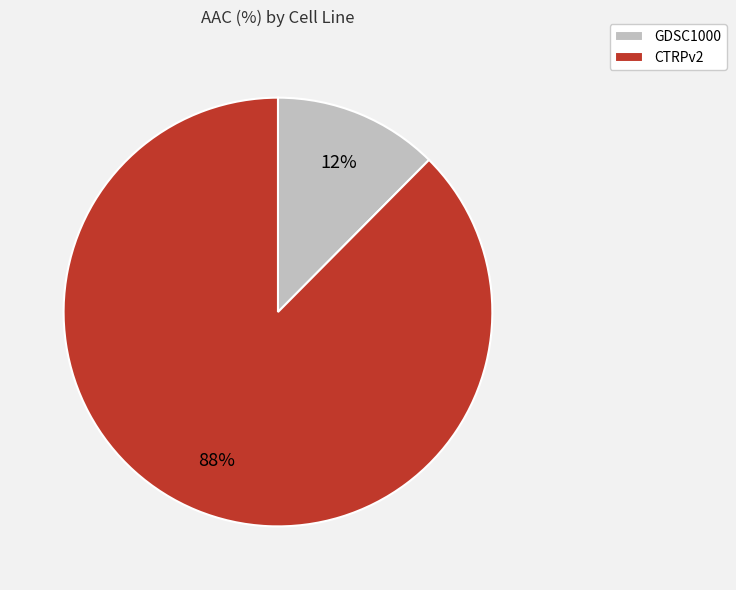

Which has a higher value, GDSC1000 or CTRPv2?

CTRPv2